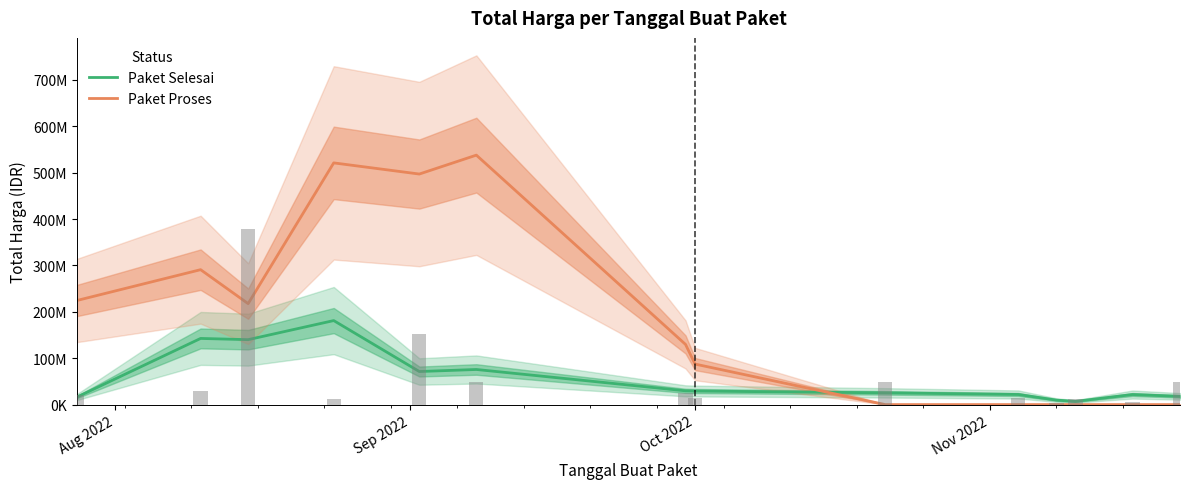

How many categories are shown in the chart?

14